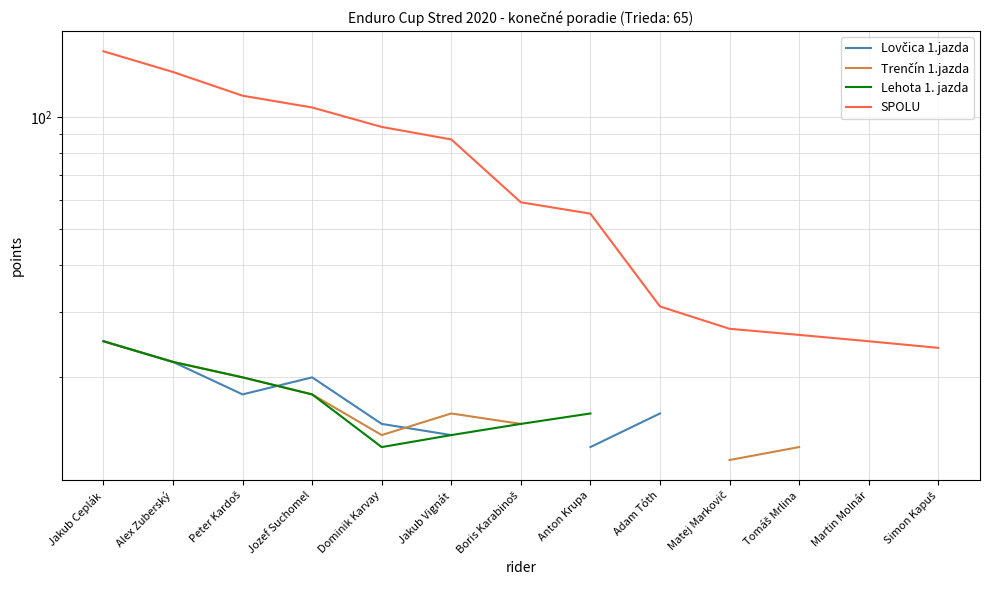

What is the label of the 13th point from the right?

Jakub Ceplák